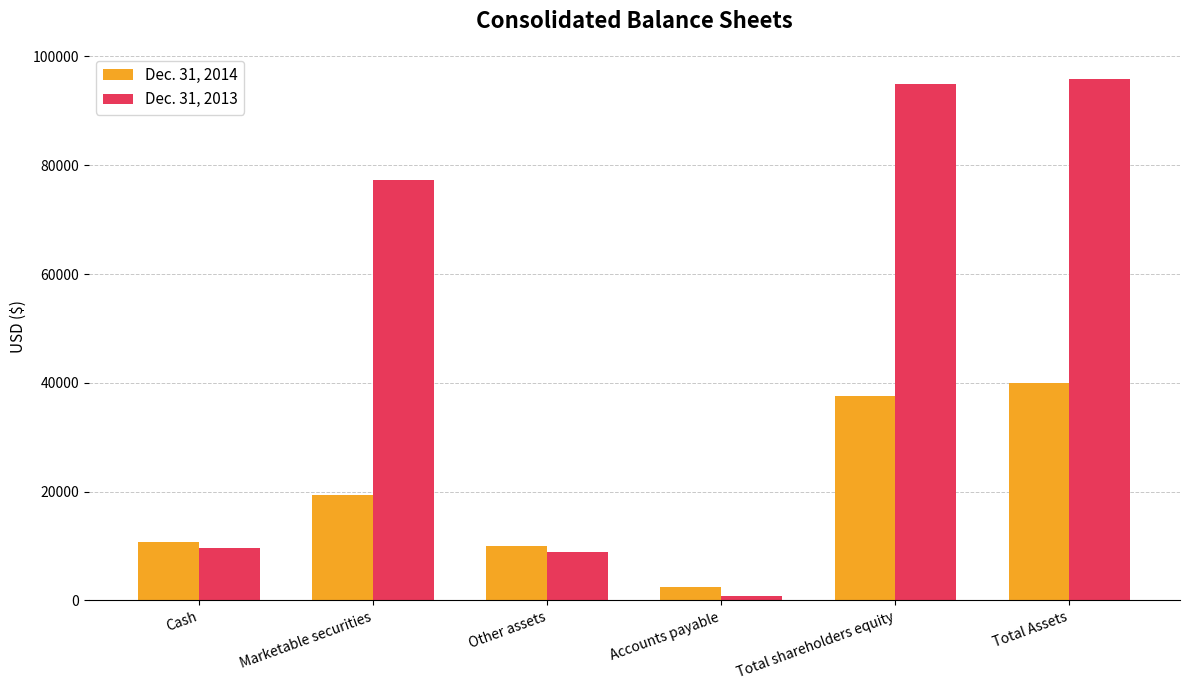

Which series has the largest total across all categories?

Dec. 31, 2013